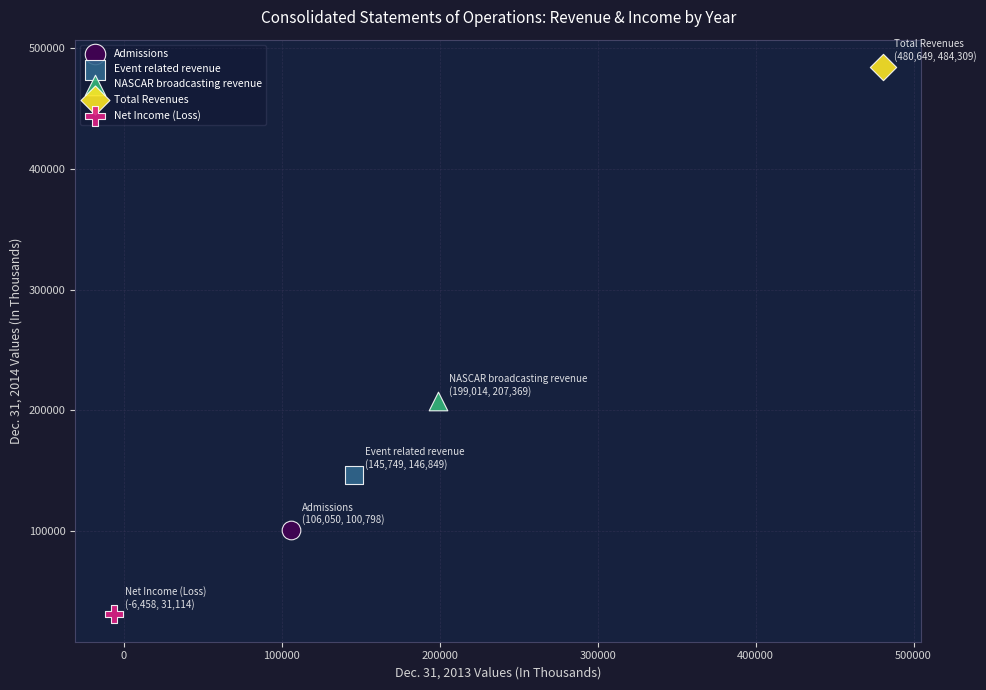

What are all the series names shown in the legend?

Admissions, Event related revenue, NASCAR broadcasting revenue, Total Revenues, Net Income (Loss)